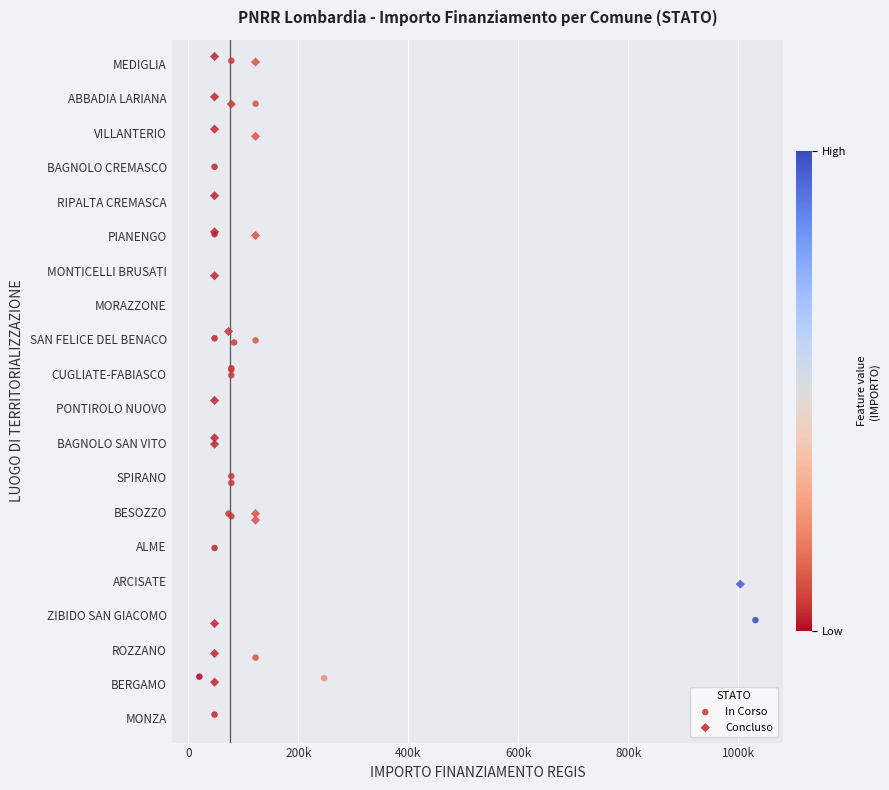

Which series reaches the minimum Y coordinate?

In Corso